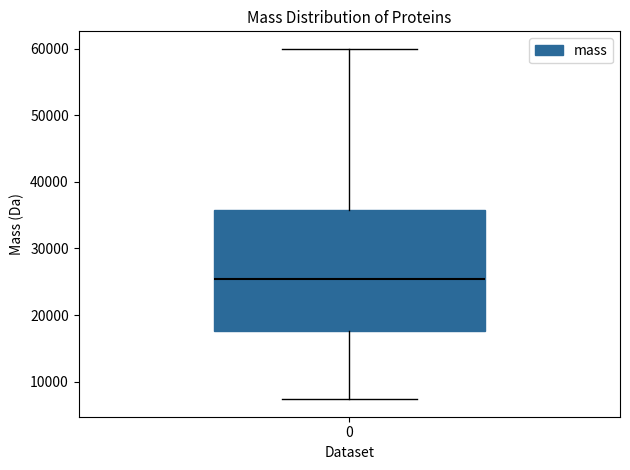

Read this box plot against the y-axis: the position of the median line, the range covered by the box, and the ends of both whiskers. The values are not printed on the chart, so give them approximately, as read against the axis.

median 25000, box 18000 to 36000, whiskers 7000 to 60000